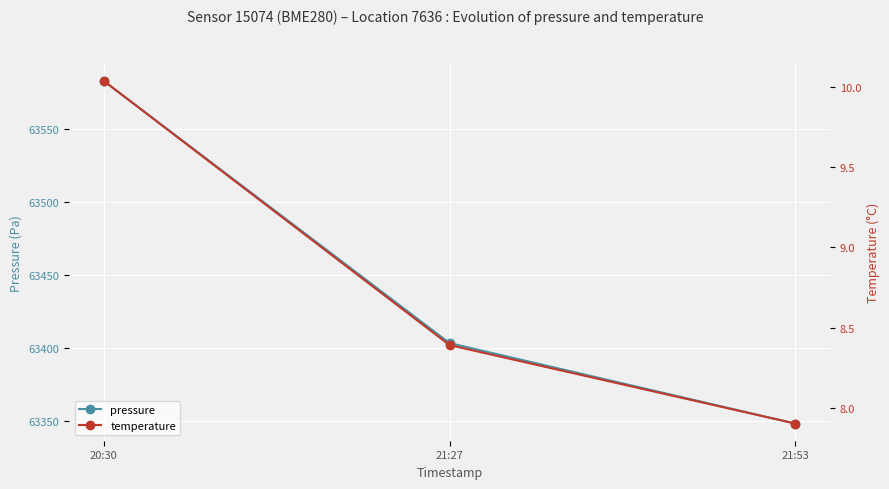

Which label corresponds to the largest value in the chart?

20:30